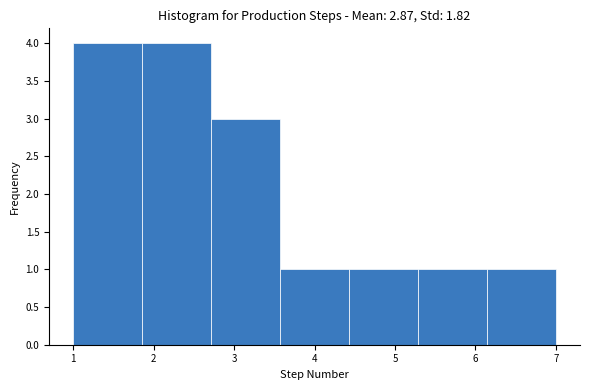

What is the height of the bar covering 4.4 to 5.3 on the x-axis? Neither the bar edges nor the heights are printed on the chart, so give them approximately, as read against the axes.

1